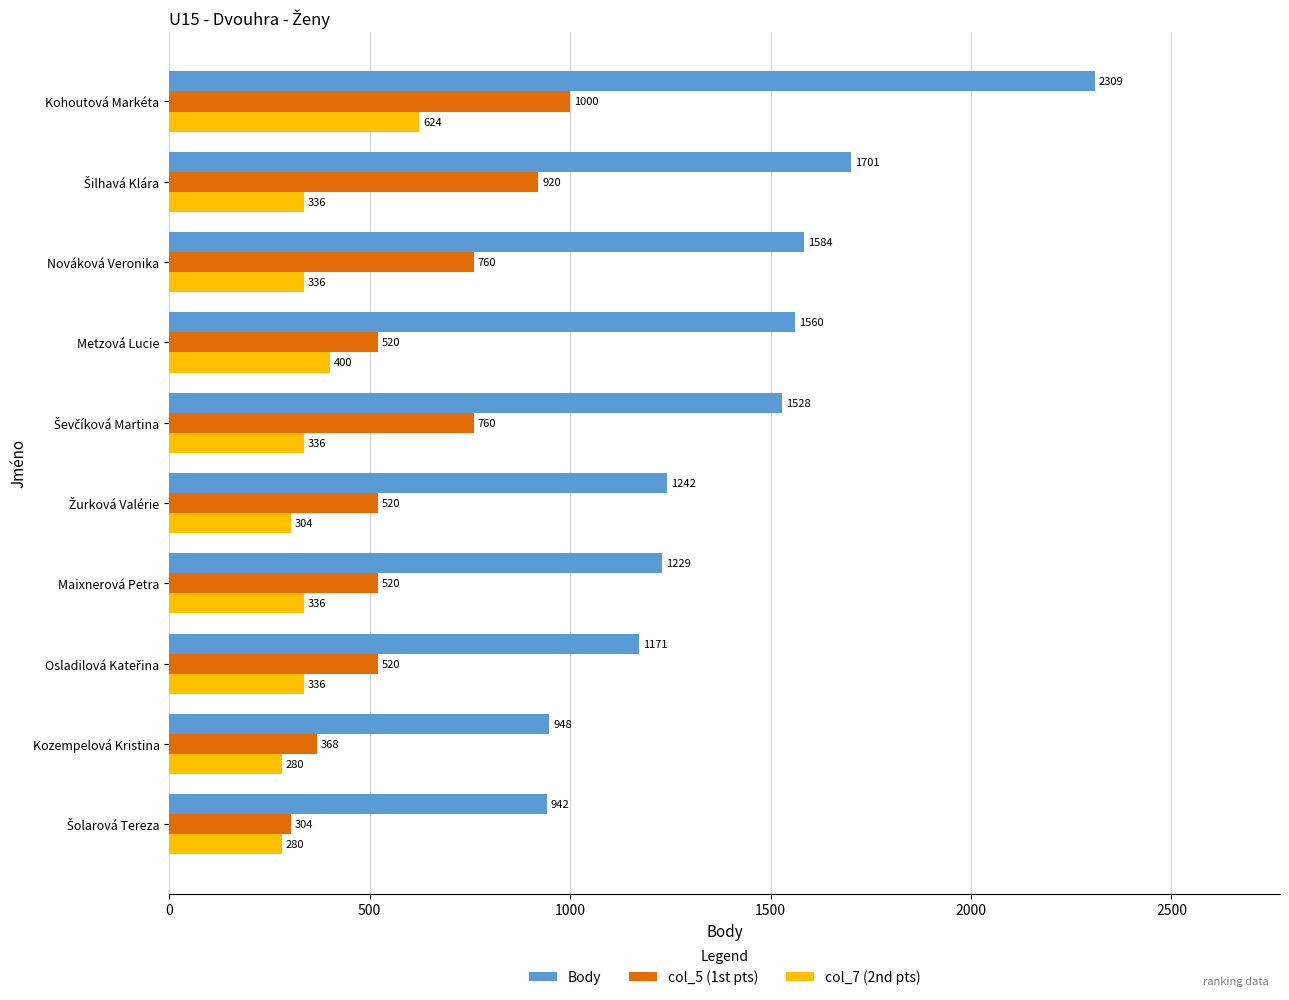

What is the average value of the col_7 (2nd pts) series?

357